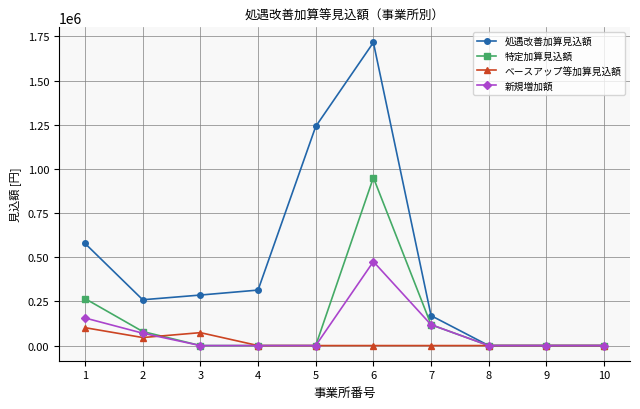

What is the highest value of the ベースアップ等加算見込額 series?

101232